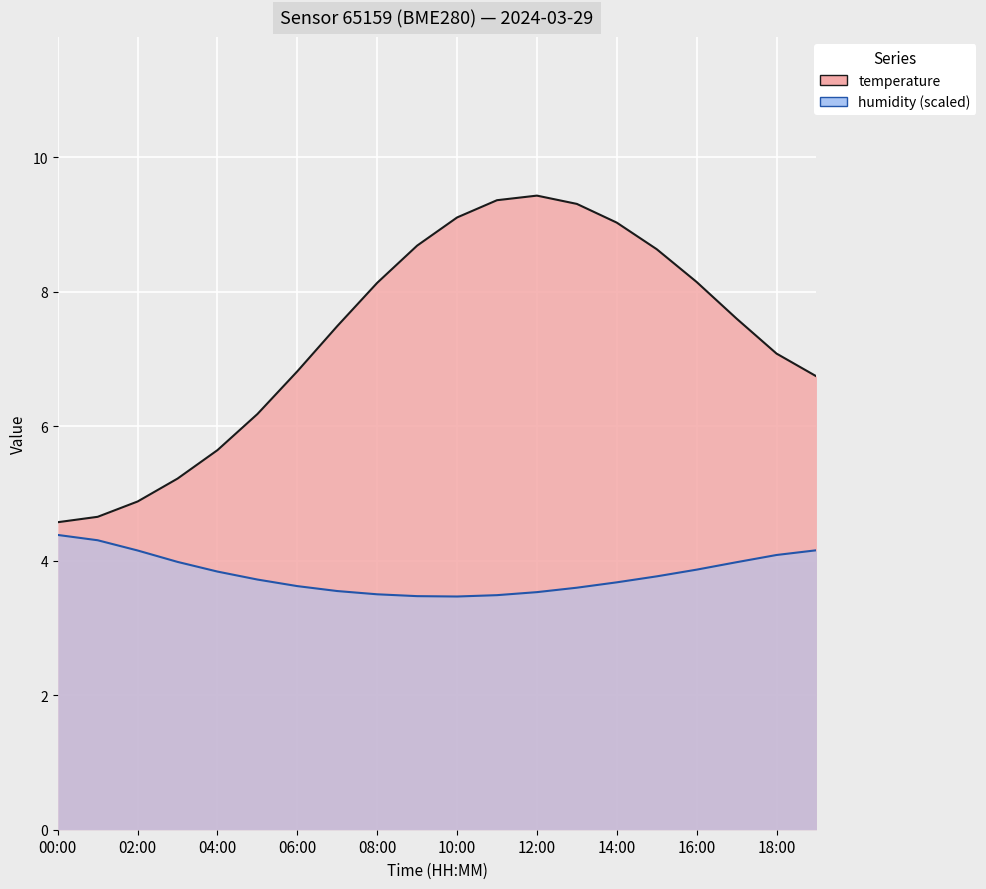

What is the label of the 14th point from the right?

06:00